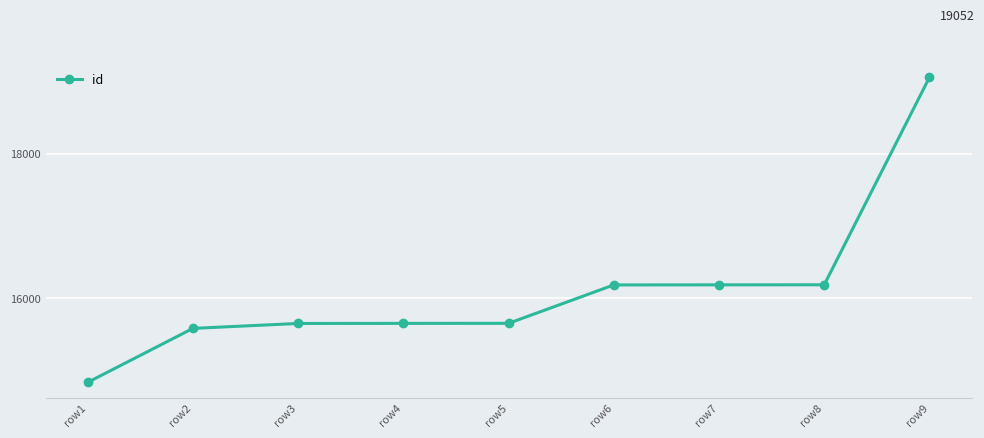

What is the difference between the values at row1 and row6?

1345